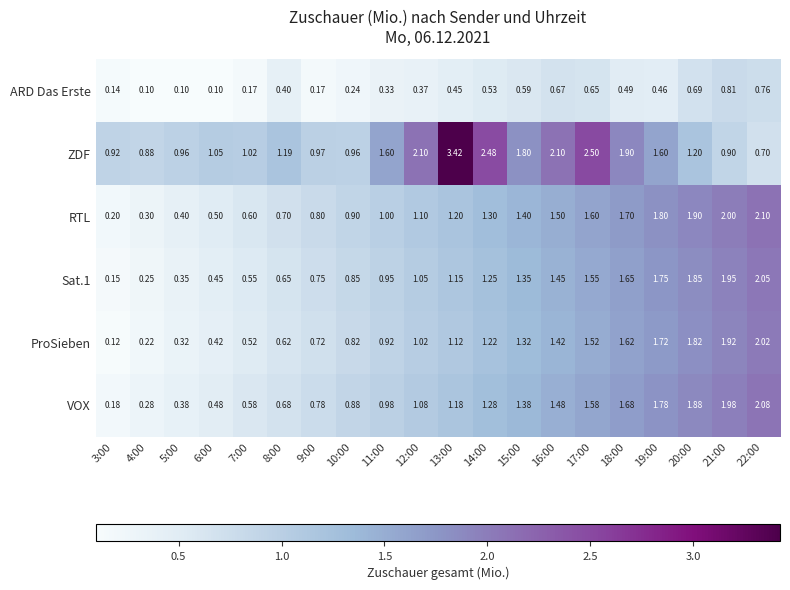

Which series has the largest total across all categories?

ZDF